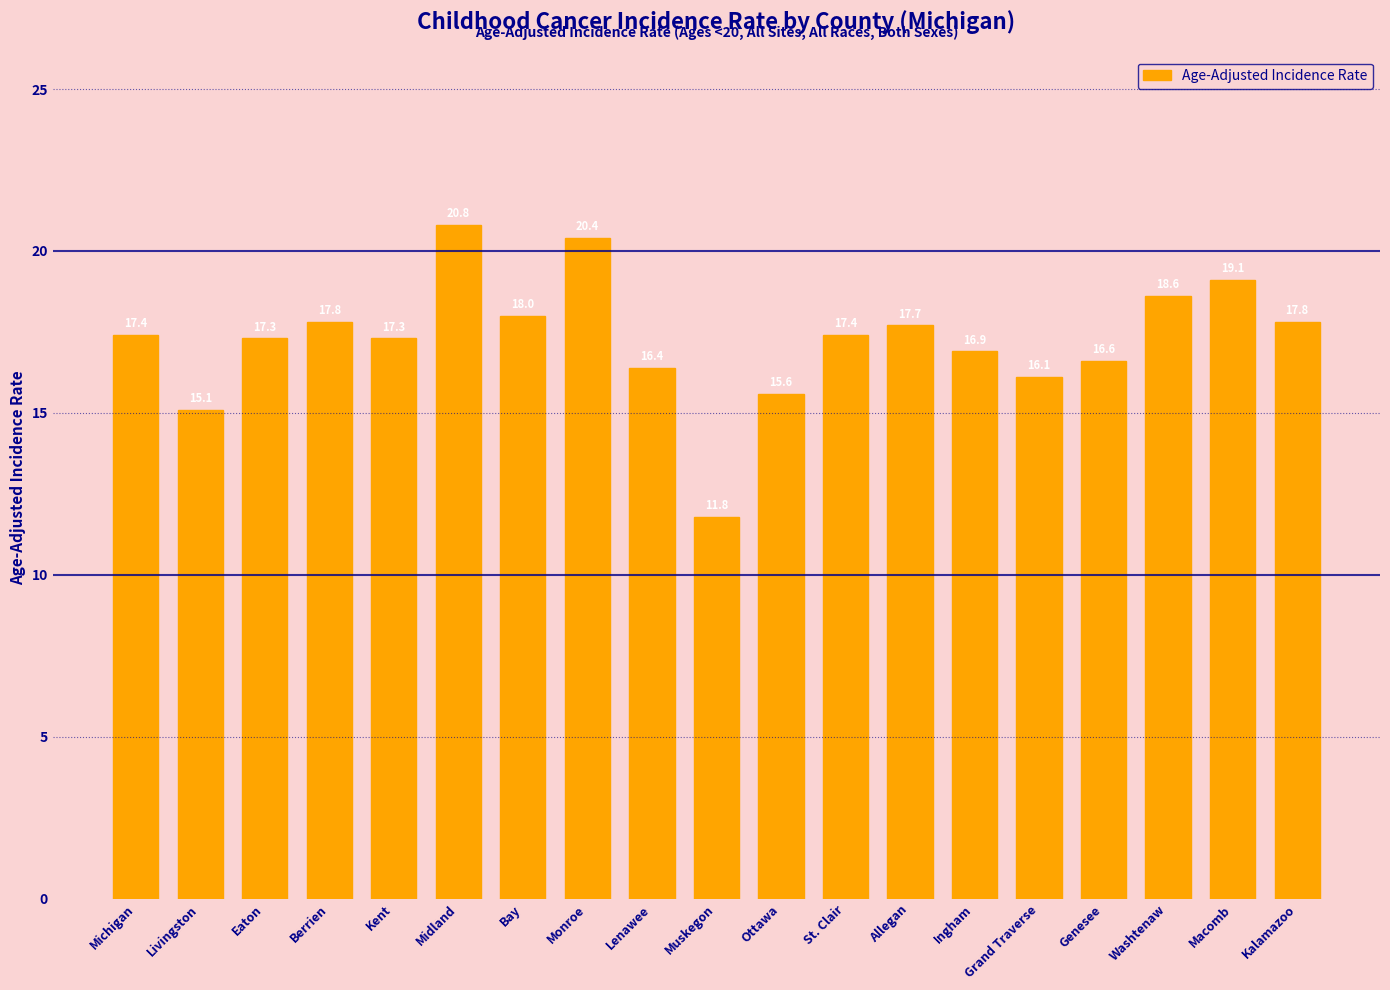

Where does the data first go above 17?

Michigan